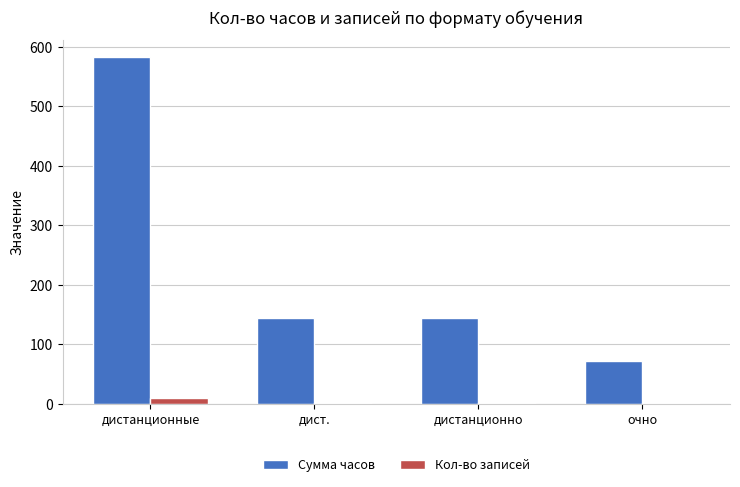

Is the value of Кол-во записей at дист. greater than the value of Сумма часов at дист.?

No